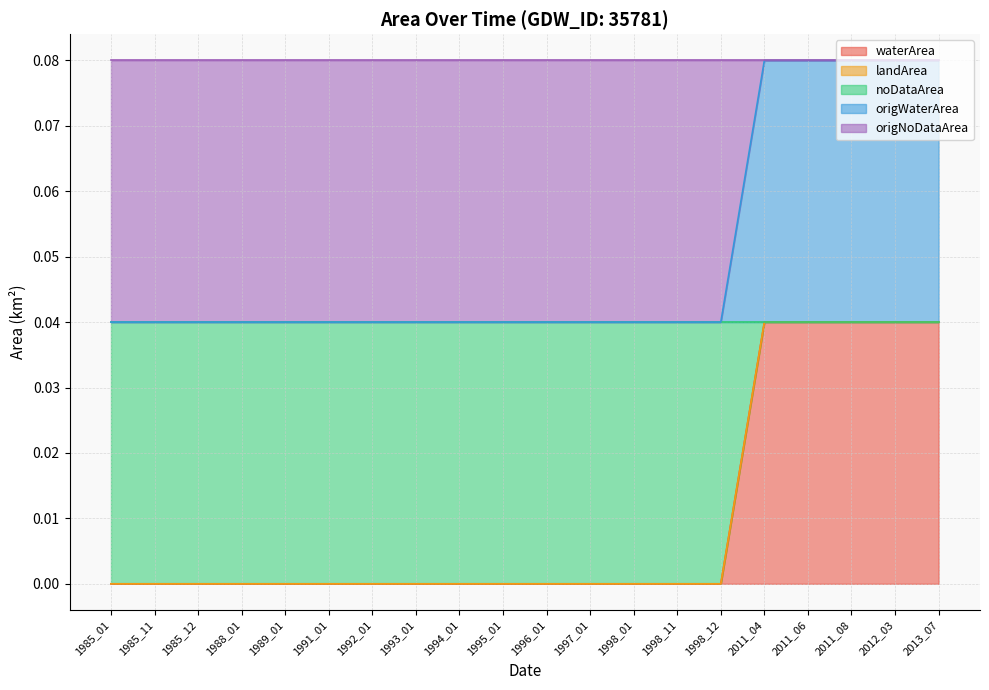

Does the chart display data point markers on the line(s)?

No